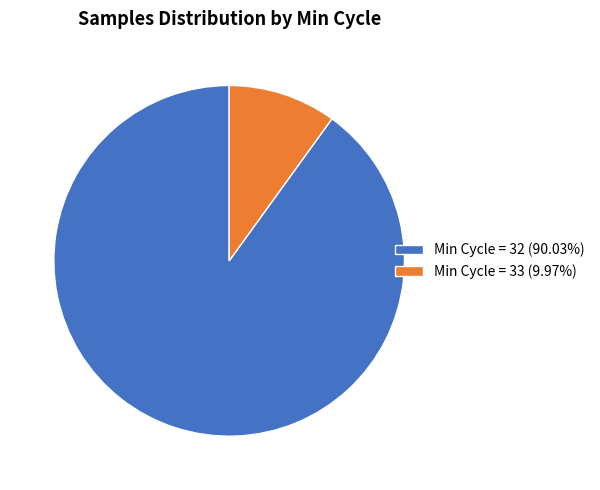

Does any single category account for the majority?

Yes